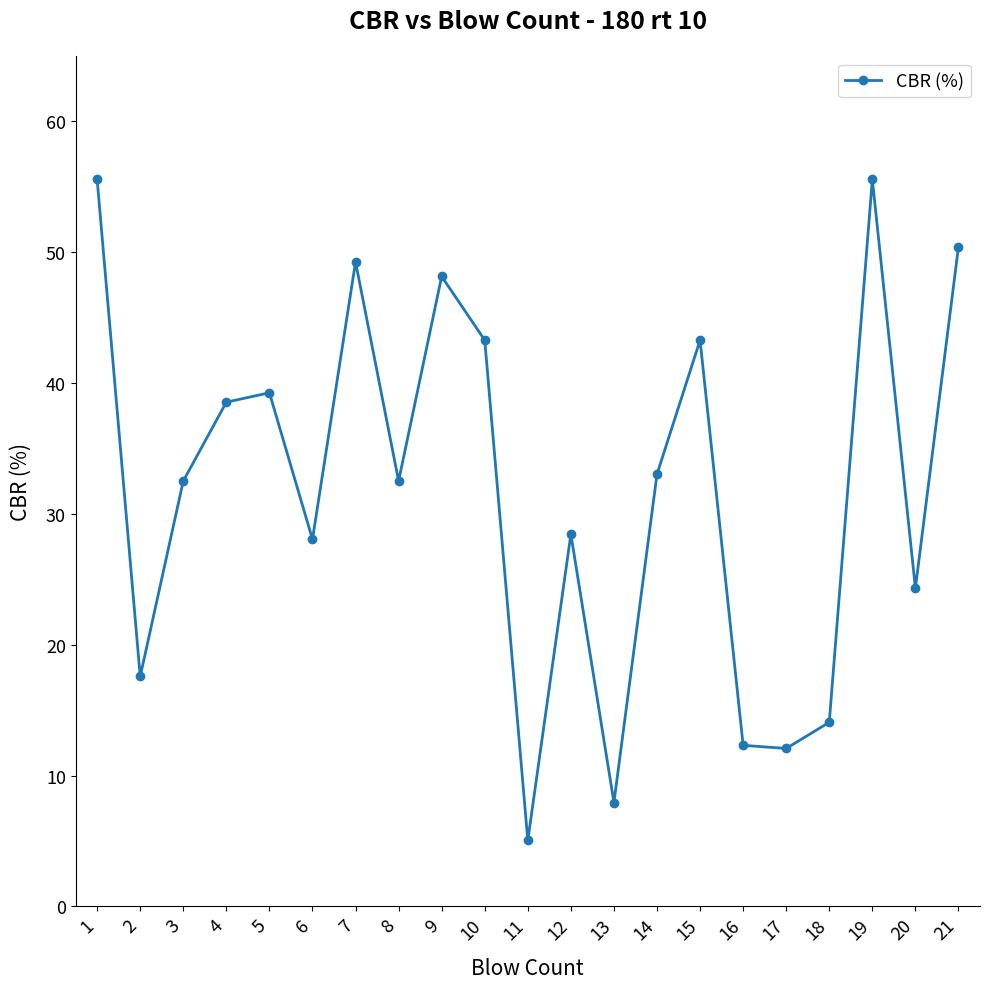

What is the value of the 9th point from the left?

48.1